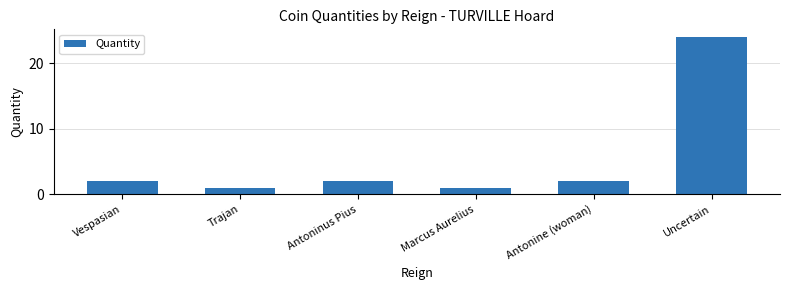

What is the maximum value shown in the chart?

24